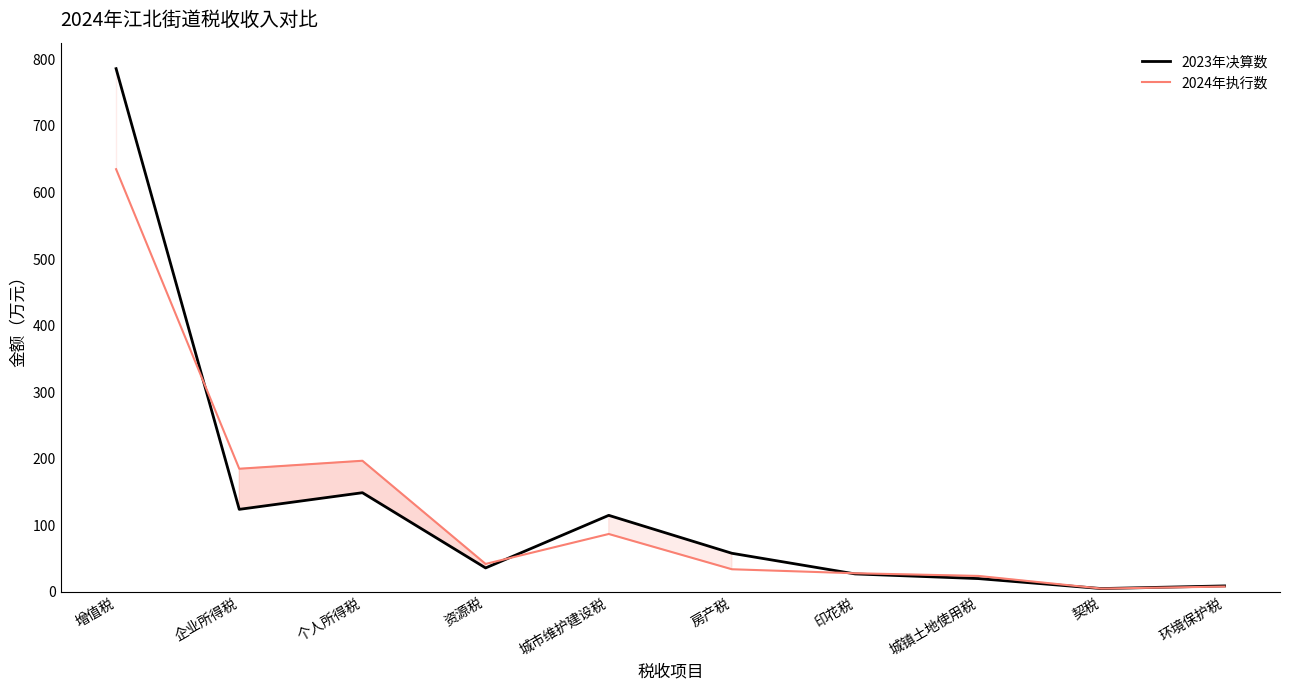

Which has a higher value, 环境保护税 or 增值税?

增值税